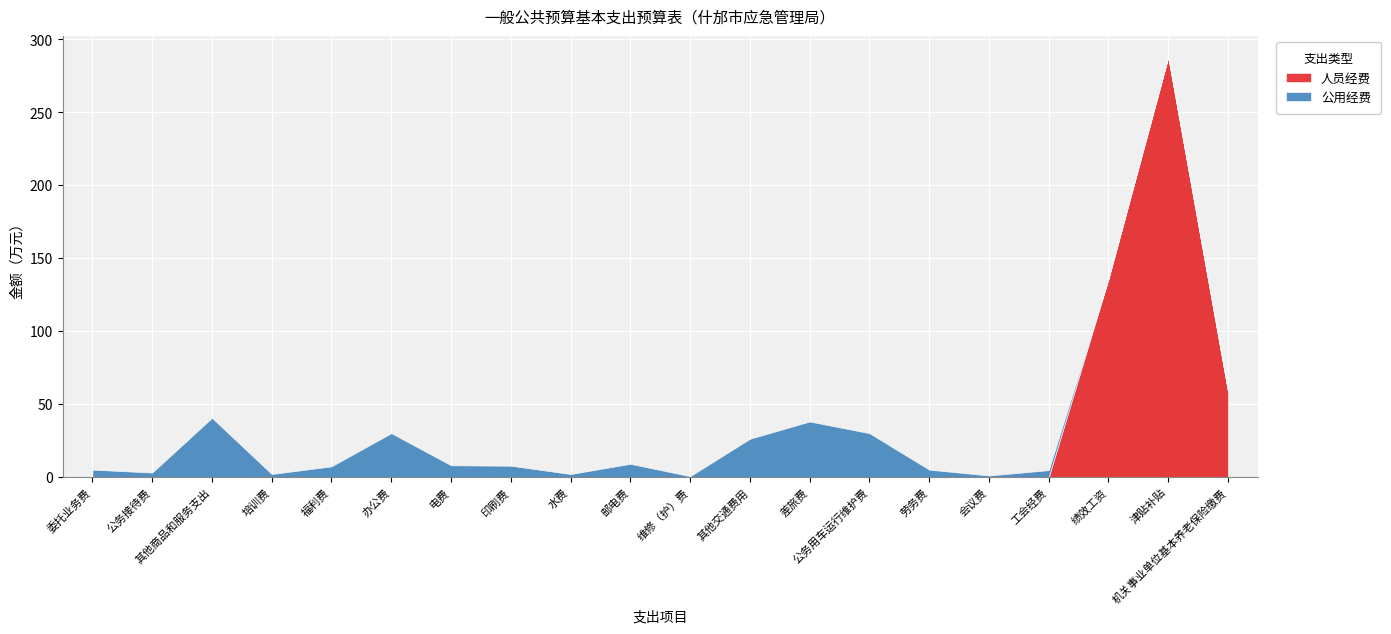

Reading right to left, what are all the values shown in this chart?

人员经费: 机关事业单位基本养老保险缴费=58.7	津贴补贴=287.8	绩效工资=135.8	工会经费=0.0	会议费=0.0	劳务费=0.0	公务用车运行维护费=0.0	差旅费=0.0	其他交通费用=0.0	维修（护）费=0.0	邮电费=0.0	水费=0.0	印刷费=0.0	电费=0.0	办公费=0.0	福利费=0.0	培训费=0.0	其他商品和服务支出=0.0	公务接待费=0.0	委托业务费=0.0
公用经费: 机关事业单位基本养老保险缴费=0.0	津贴补贴=0.0	绩效工资=0.0	工会经费=4.7	会议费=1.0	劳务费=5.0	公务用车运行维护费=30.0	差旅费=38.0	其他交通费用=26.1	维修（护）费=0.5	邮电费=9.0	水费=2.0	印刷费=7.7	电费=8.0	办公费=30.0	福利费=7.3	培训费=2.0	其他商品和服务支出=40.5	公务接待费=3.0	委托业务费=5.0